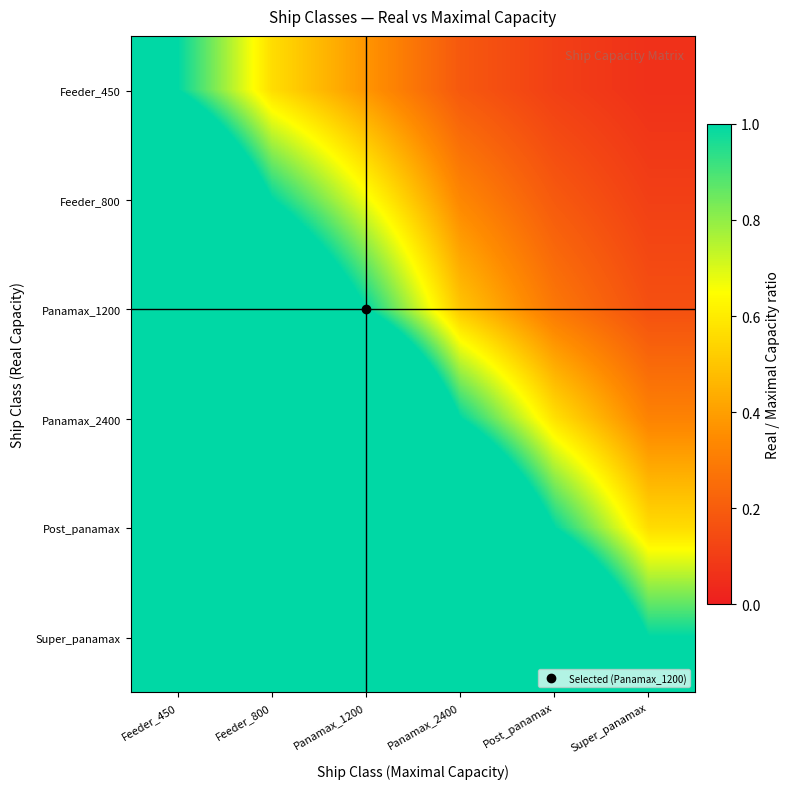

Which series has the largest total across all categories?

Super_panamax